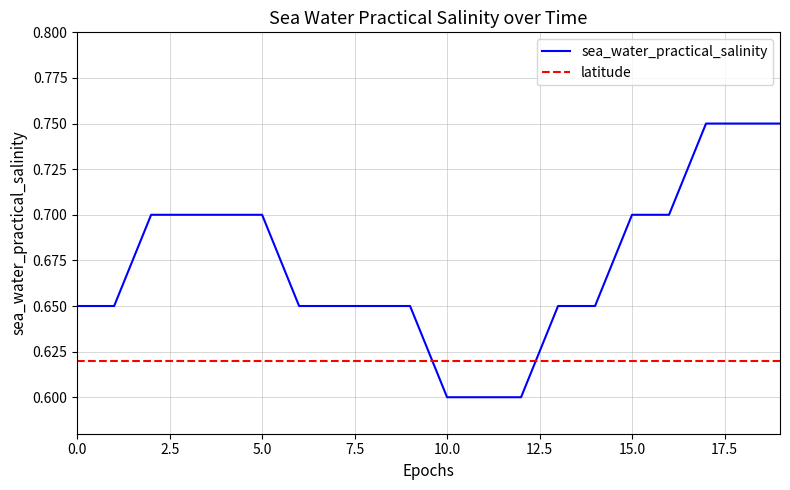

Which series has the largest total across all categories?

sea_water_practical_salinity